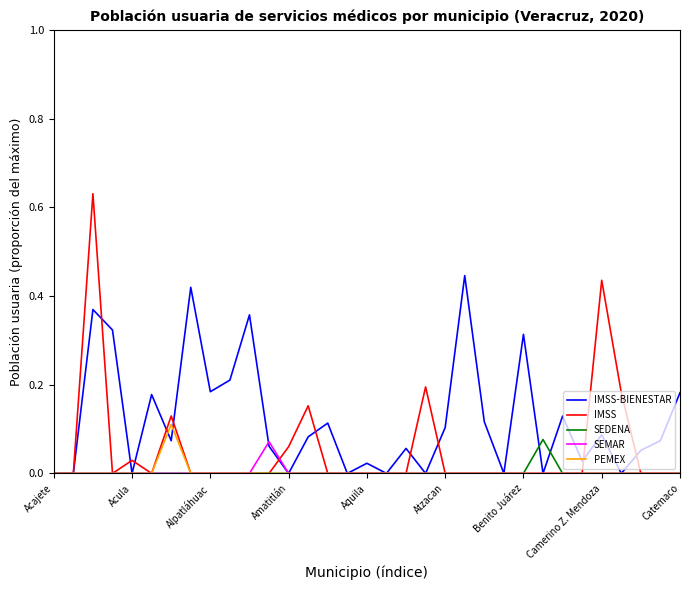

Which series has the largest total across all categories?

IMSS-BIENESTAR